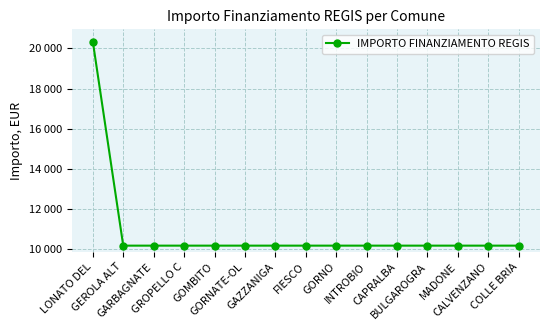

Does the chart have visible grid lines?

Yes